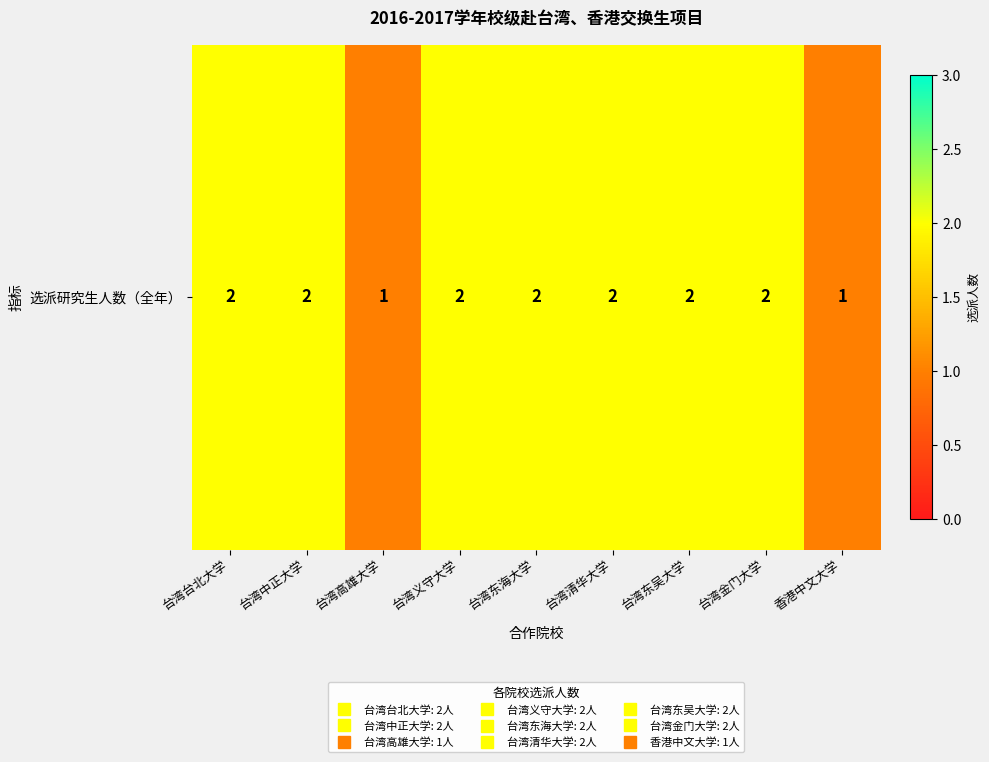

Reading left to right, list all the values displayed in this chart.

2	2	1	2	2	2	2	2	1